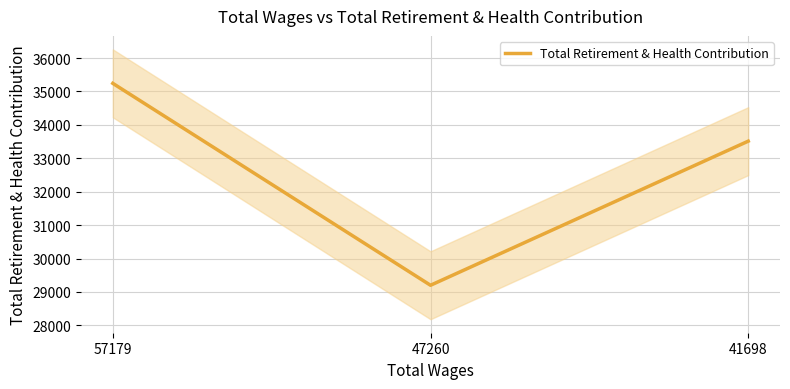

What is the difference between the values at 57179 and 47260?

6042